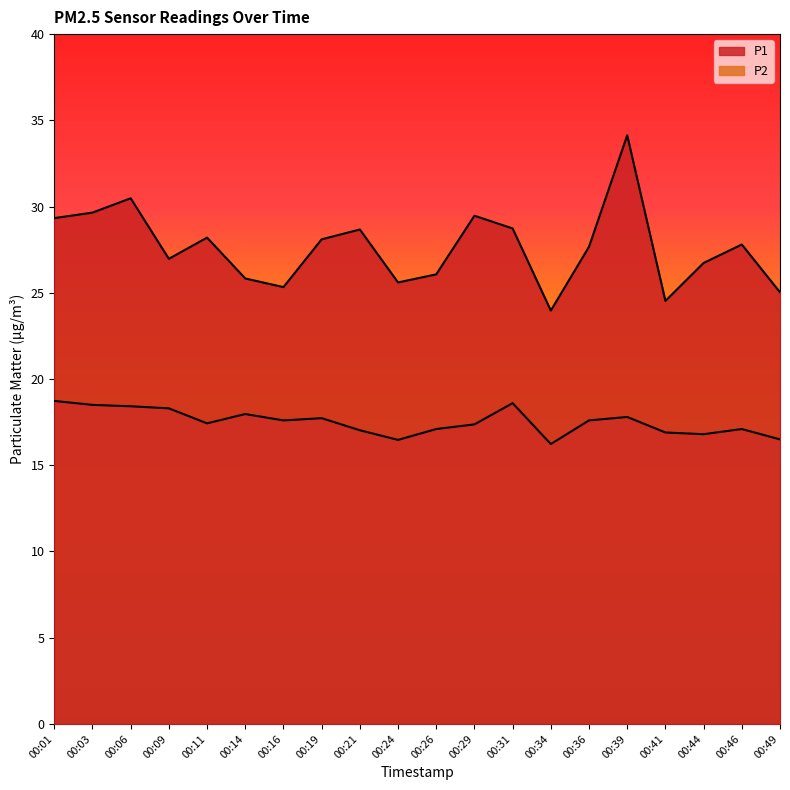

Where does the P1 series first go above 27?

00:01